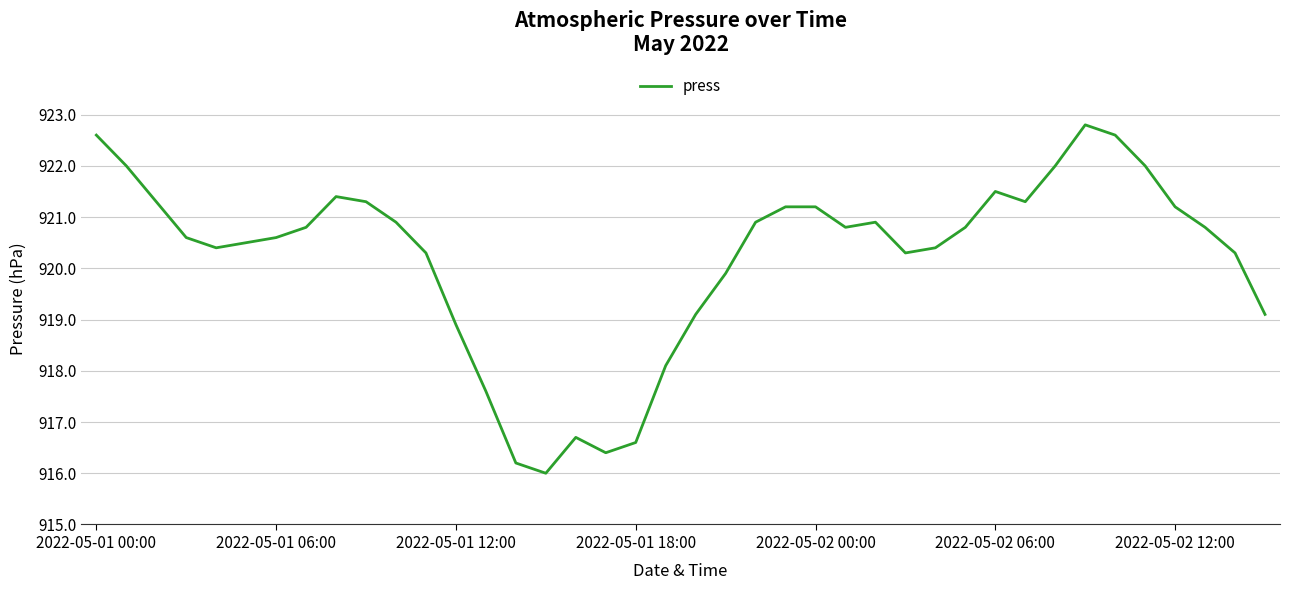

What is the greatest value displayed?

922.8